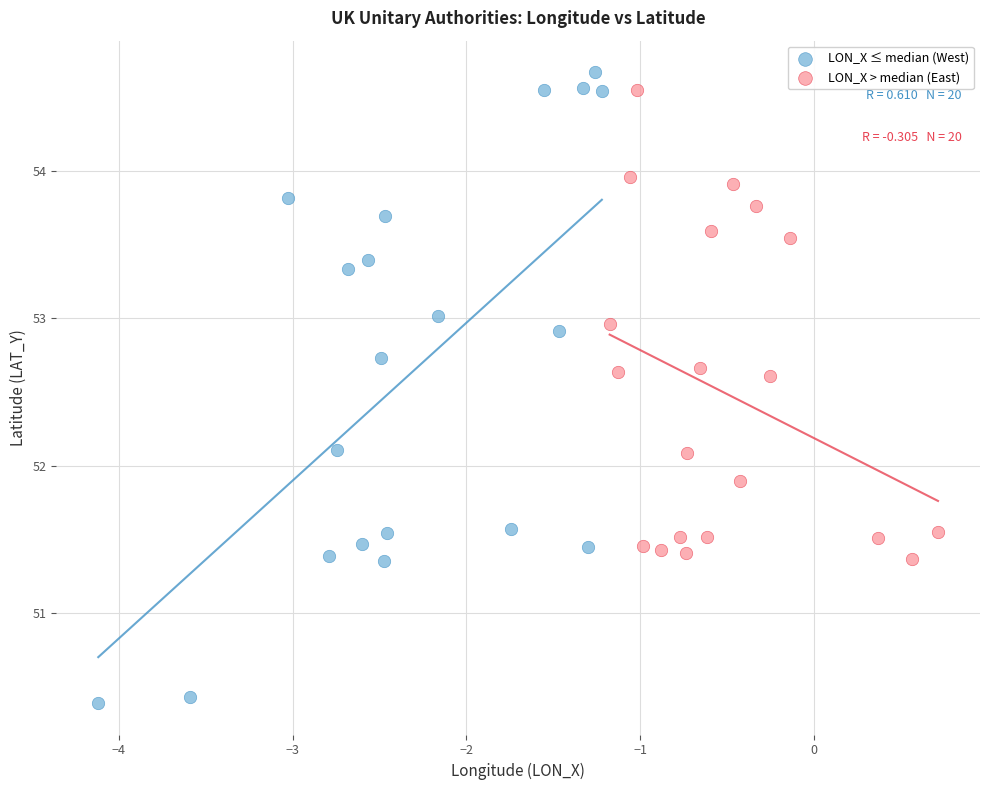

Which series has the largest Y range (max minus min)?

LON_X ≤ median (West)